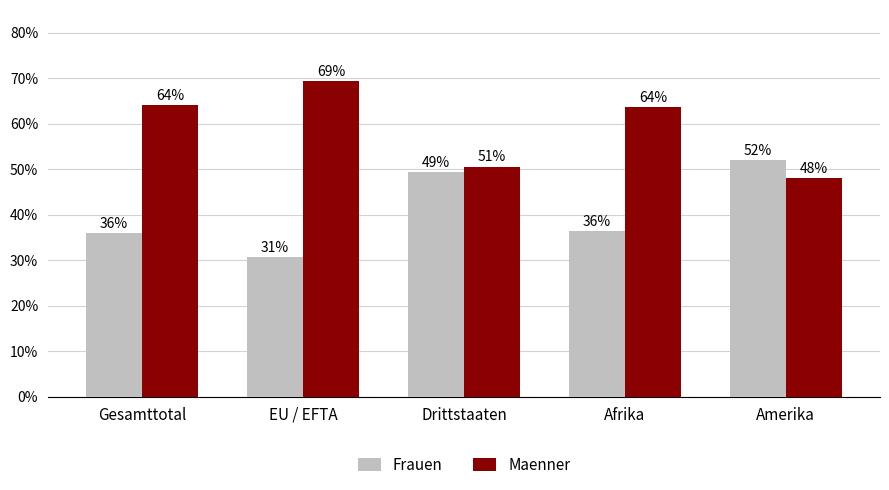

The value of Frauen at EU / EFTA is 0.3. True or false?

True